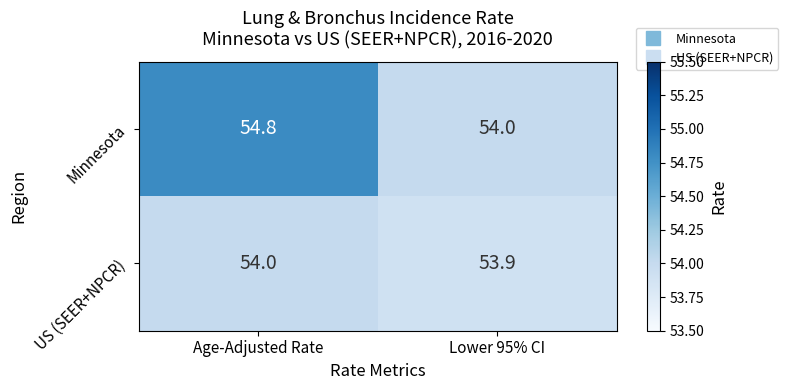

What is the average value of the Minnesota series?

54.4